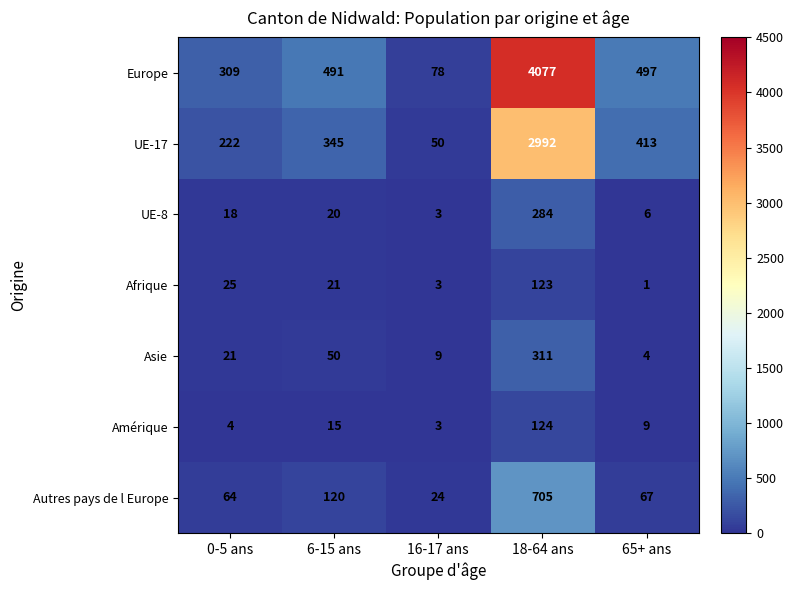

At how many categories does at least one series exceed 2251?

1